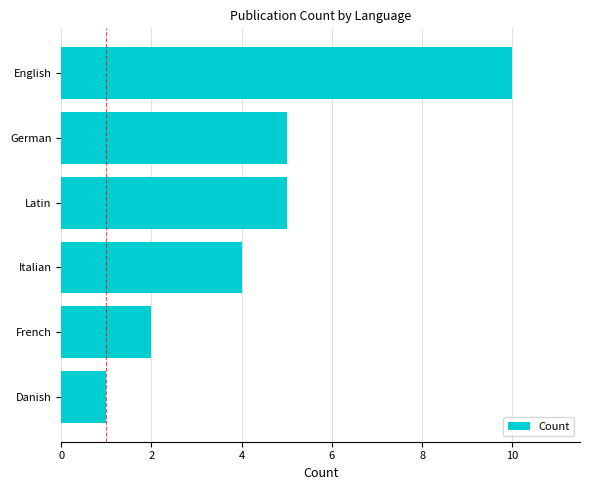

True or false: the data shows 3 at Latin.

False